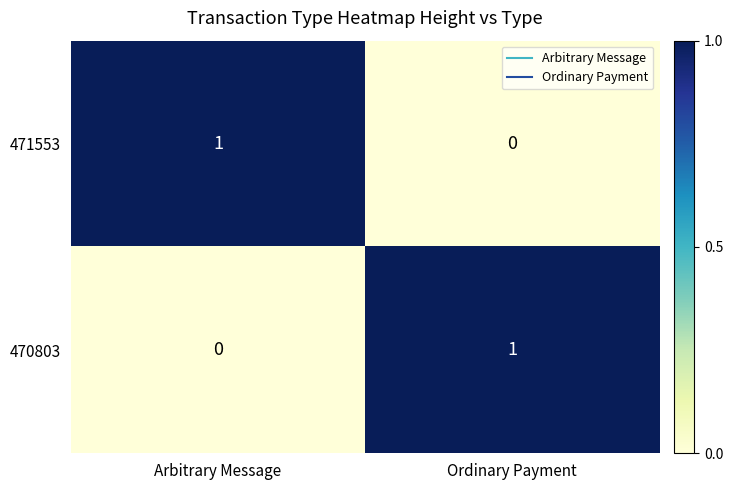

At which label is 471553 closest to 0?

Ordinary Payment